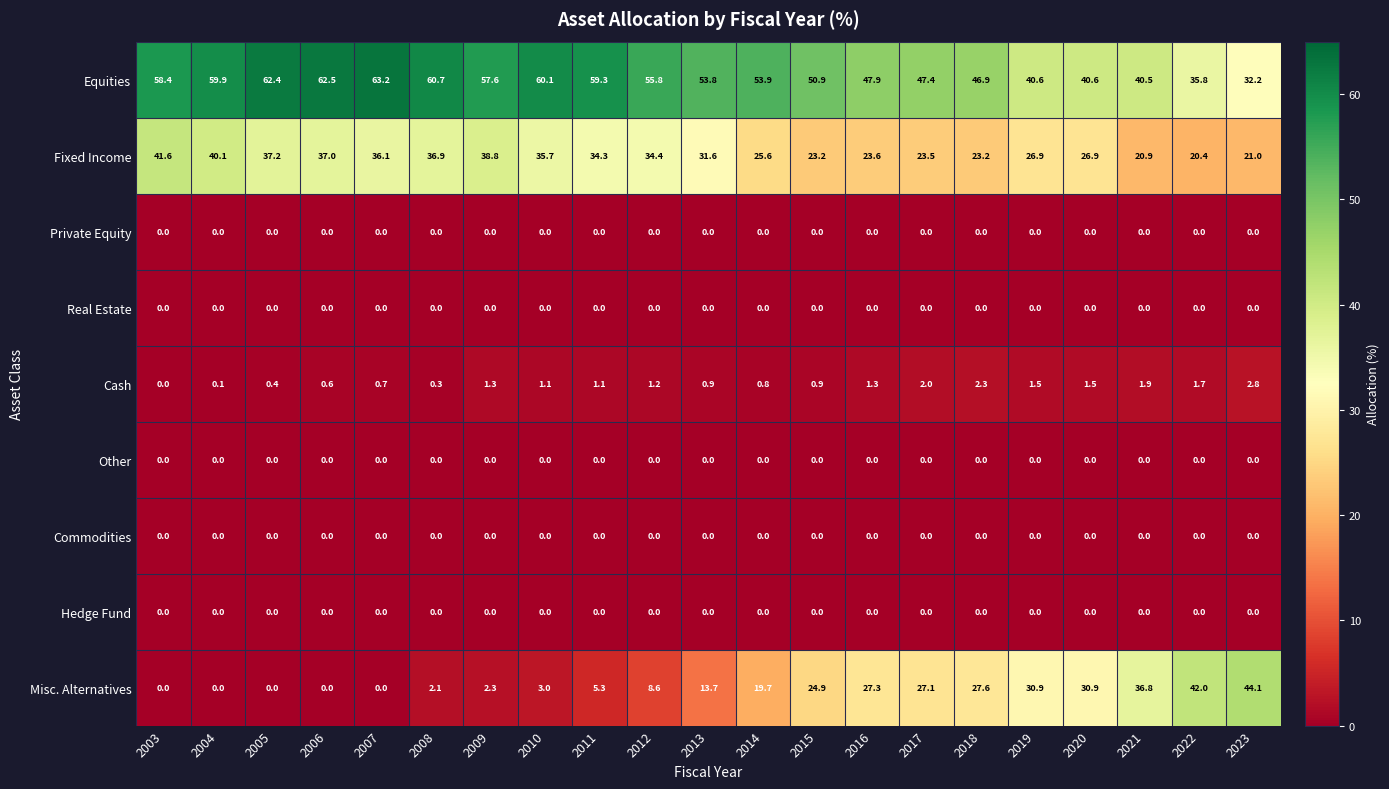

True or false: Fixed Income has a value of 23.2 at 2015.

True